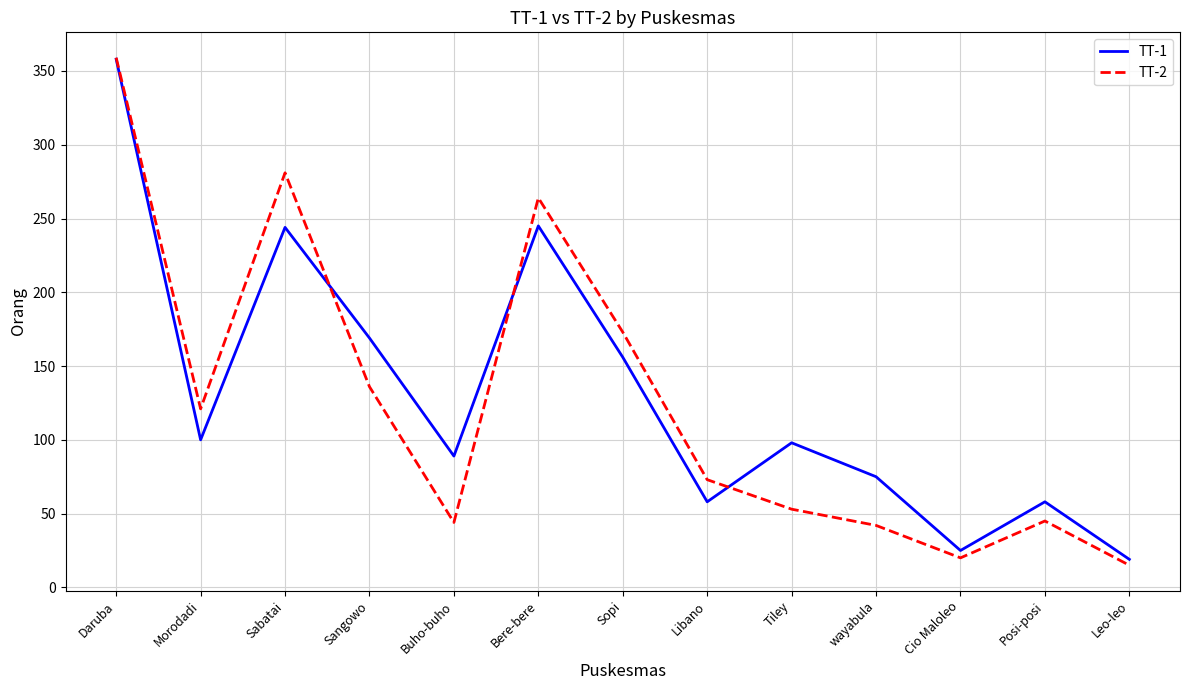

How many interior local valleys does the TT-1 series have?

4